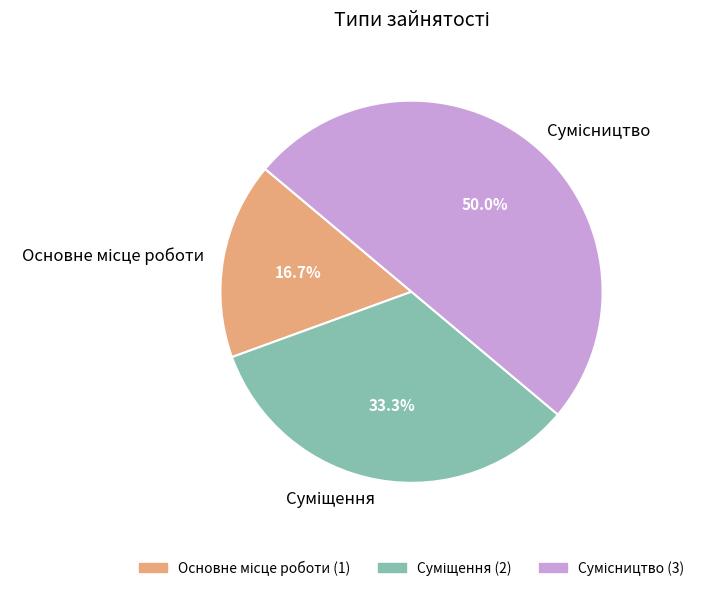

To the nearest percent, what portion does Суміщення represent?

33%